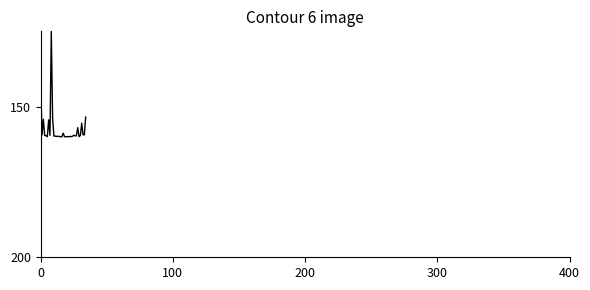

What is the difference between the maximum and minimum values?

35.0